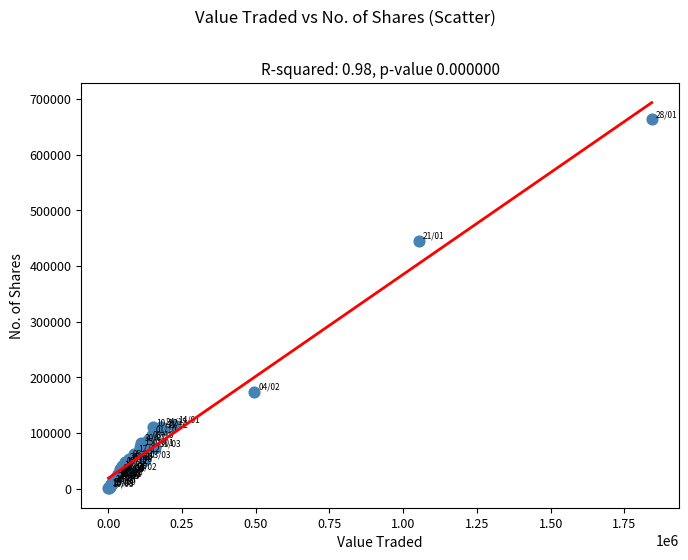

What Y value in the scatter plot is closest to 331723?

445548